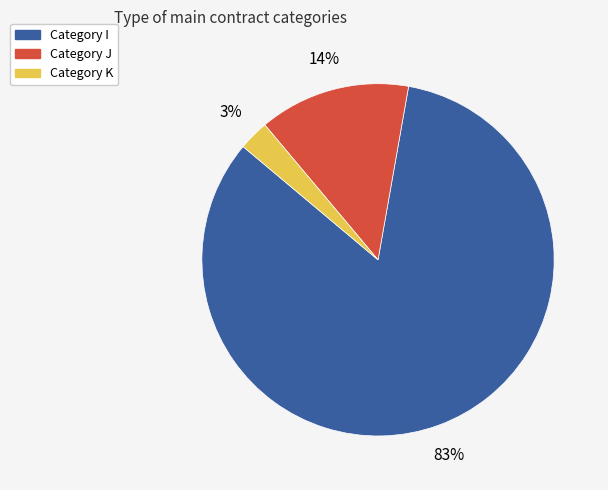

To the nearest percent, what is the average slice percentage?

33%